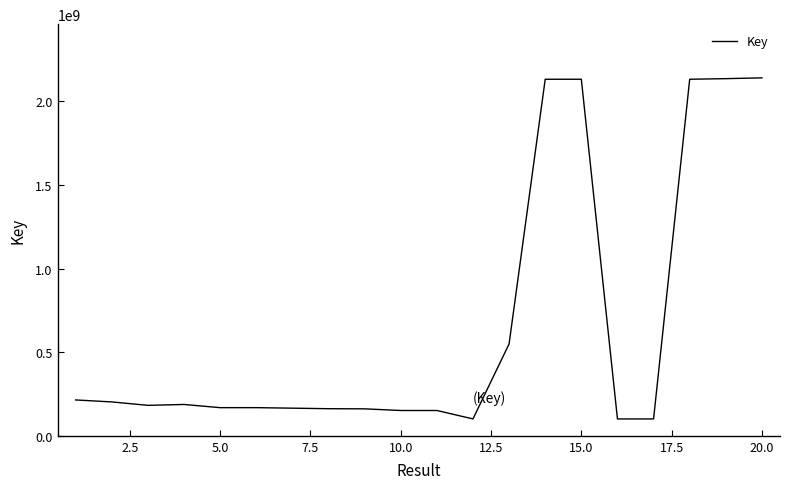

What is the minimum value shown in the chart?

100862324